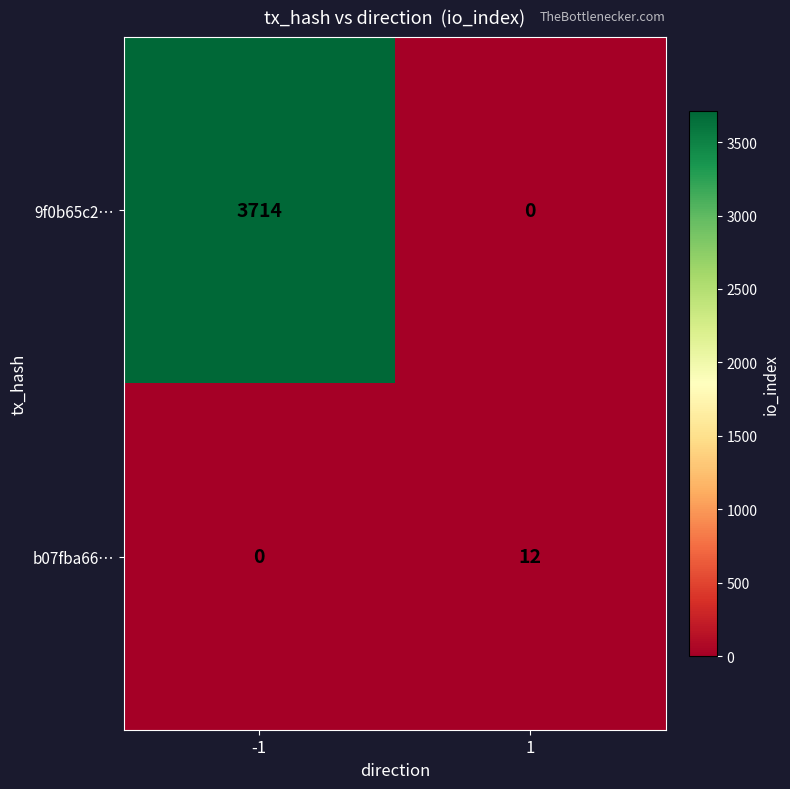

Which label corresponds to the largest value in the chart?

-1